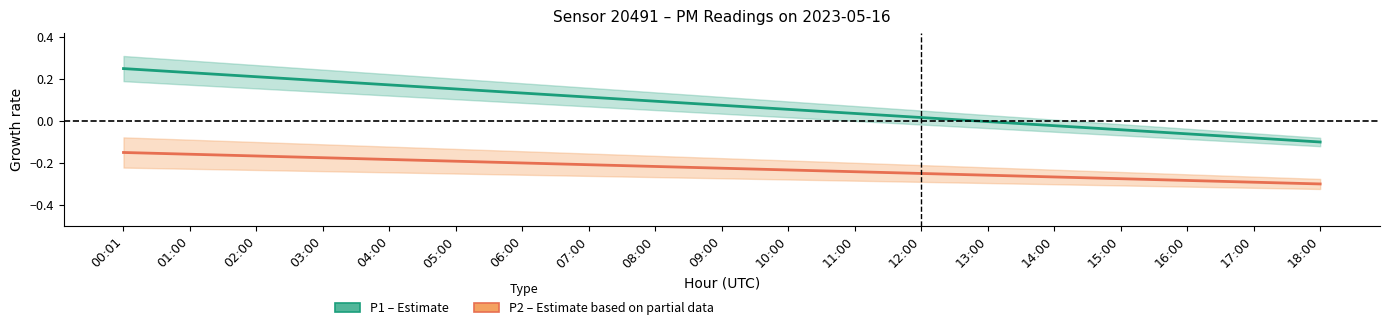

Is the value of P2 (Estimate based on partial data) at 07:00 greater than the value of P1 (Estimate) at 02:00?

No